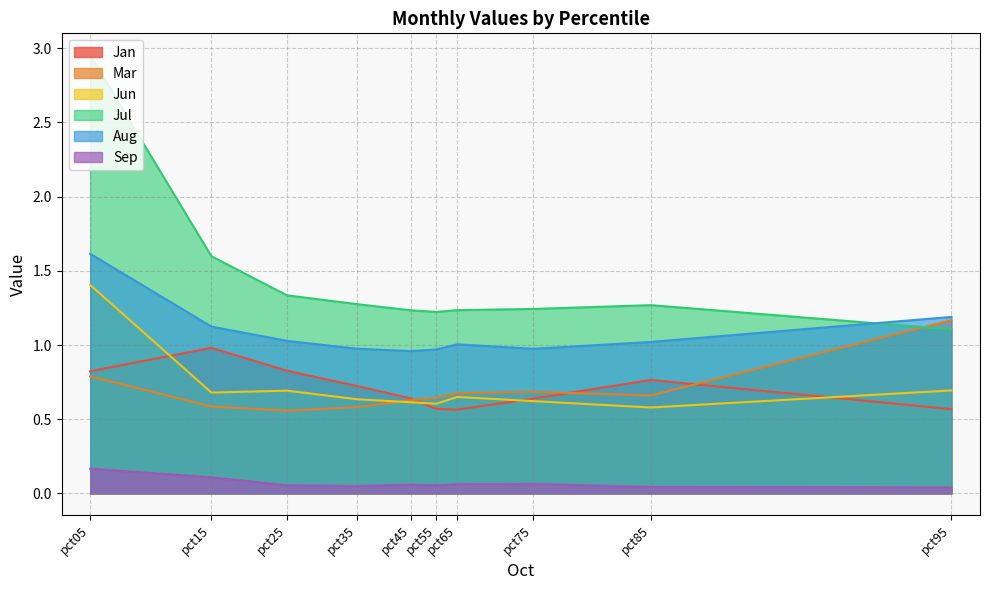

What is the minimum value for Jun?

0.6